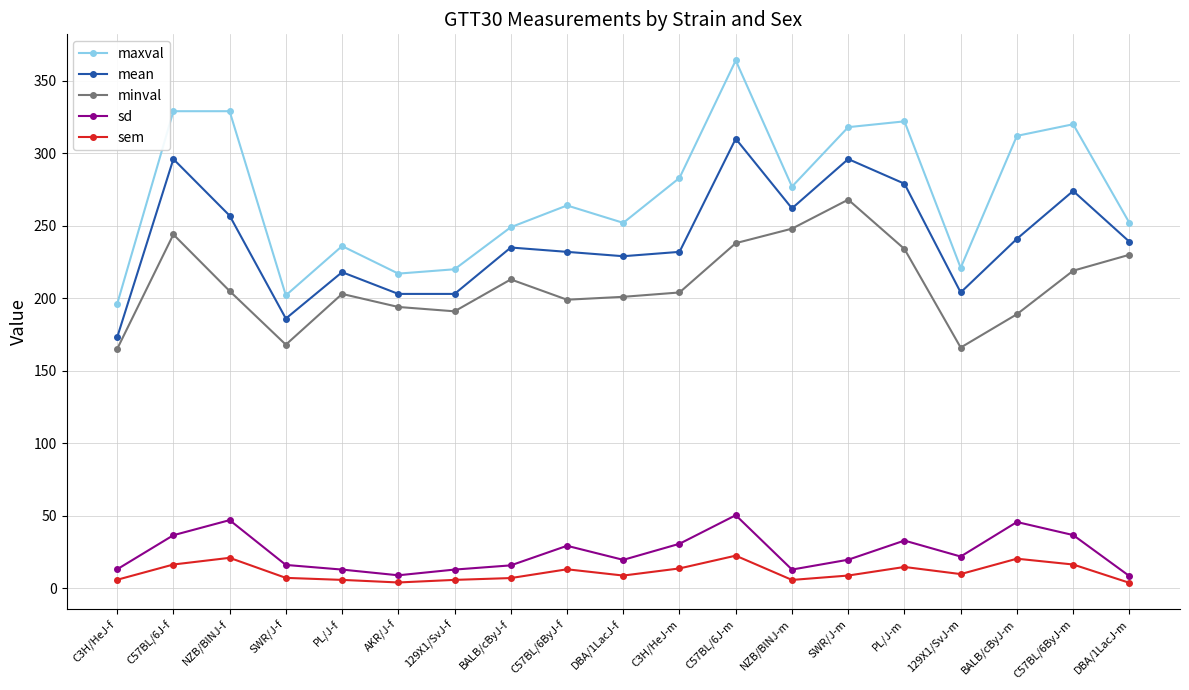

What is the sum of all maxval values?

5163.0